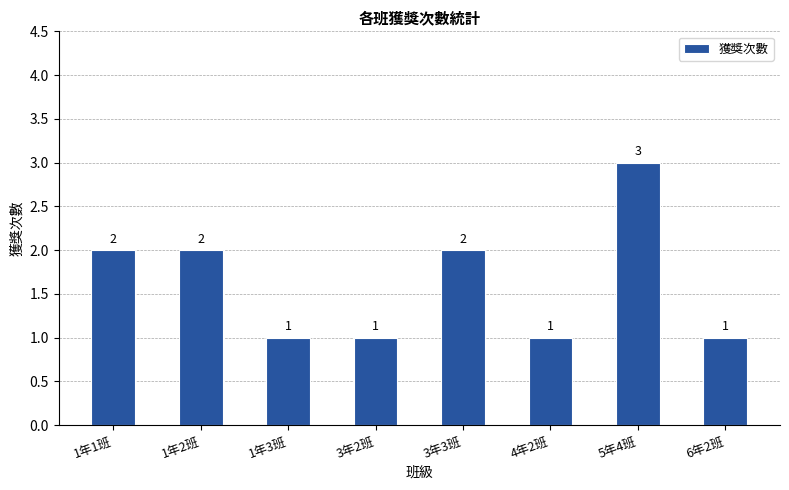

Reading left to right, extract all data points from this chart.

2	2	1	1	2	1	3	1